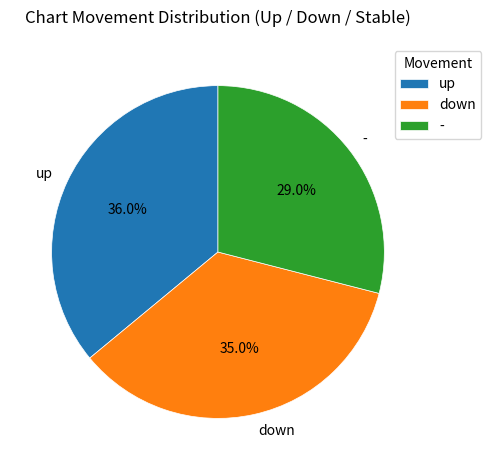

Which has a higher value, down or up?

up